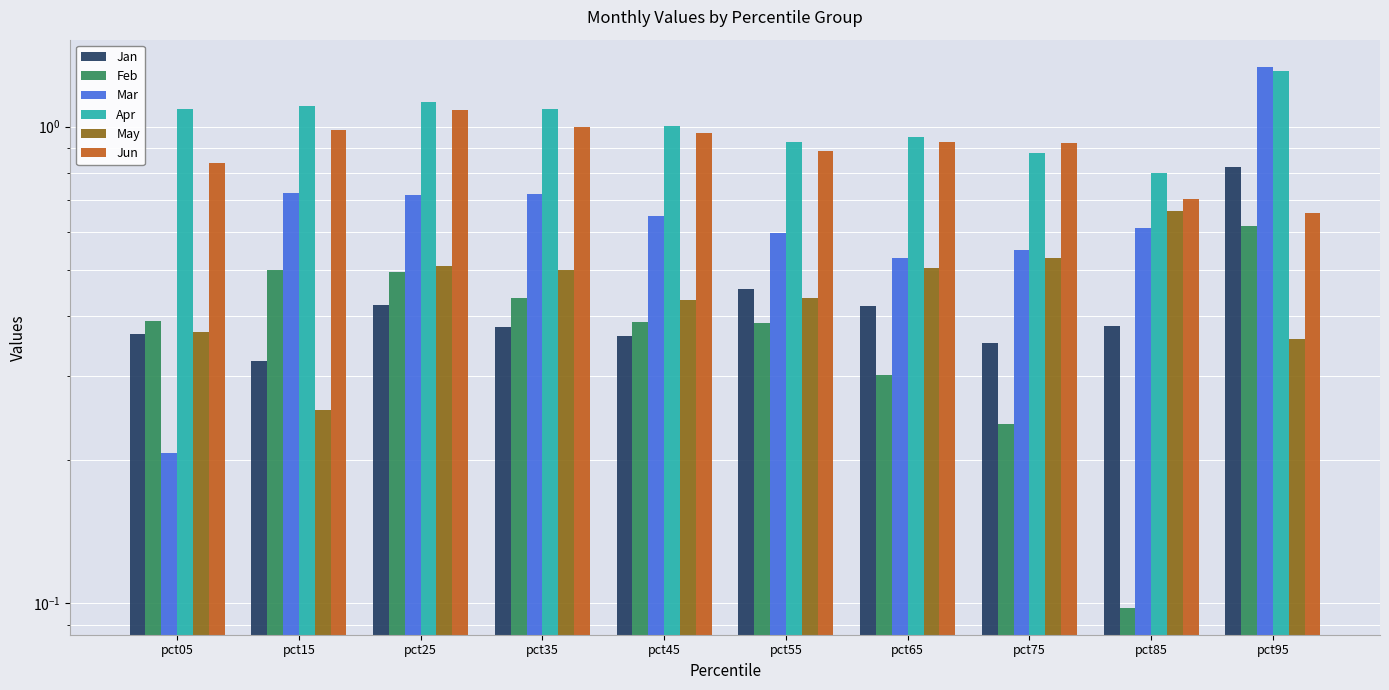

List the labels in order of Feb value, largest first.

pct95, pct15, pct25, pct35, pct05, pct45, pct55, pct65, pct75, pct85